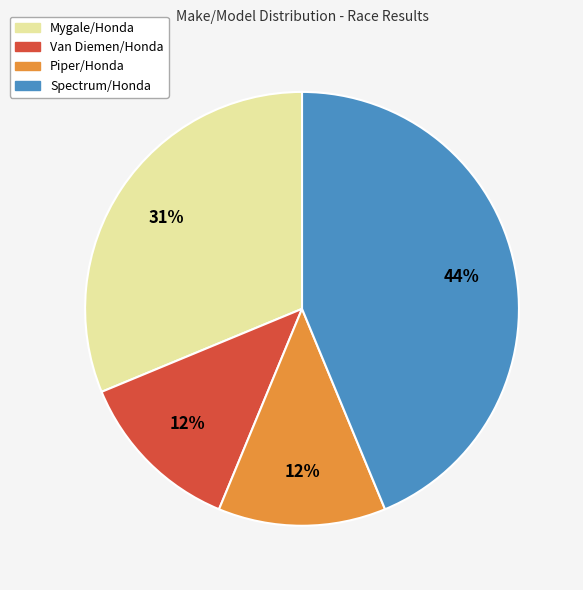

The Van Diemen/Honda slice represents 12% of the pie. True or false?

True